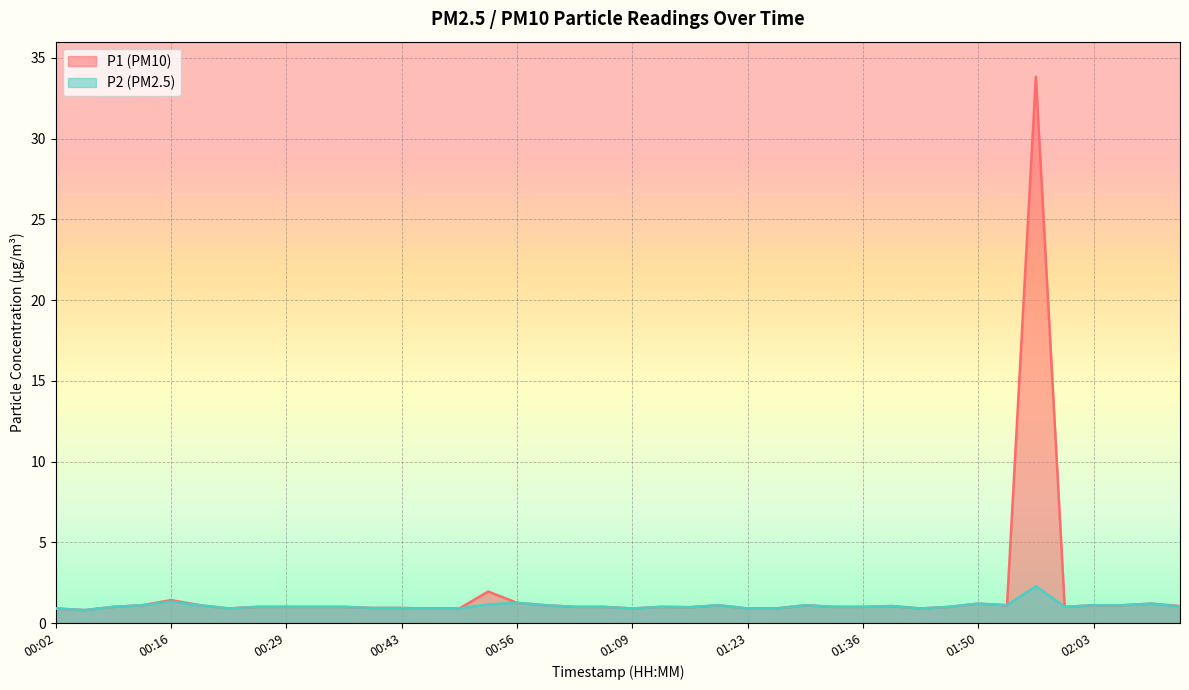

At how many categories does at least one series exceed 8?

1